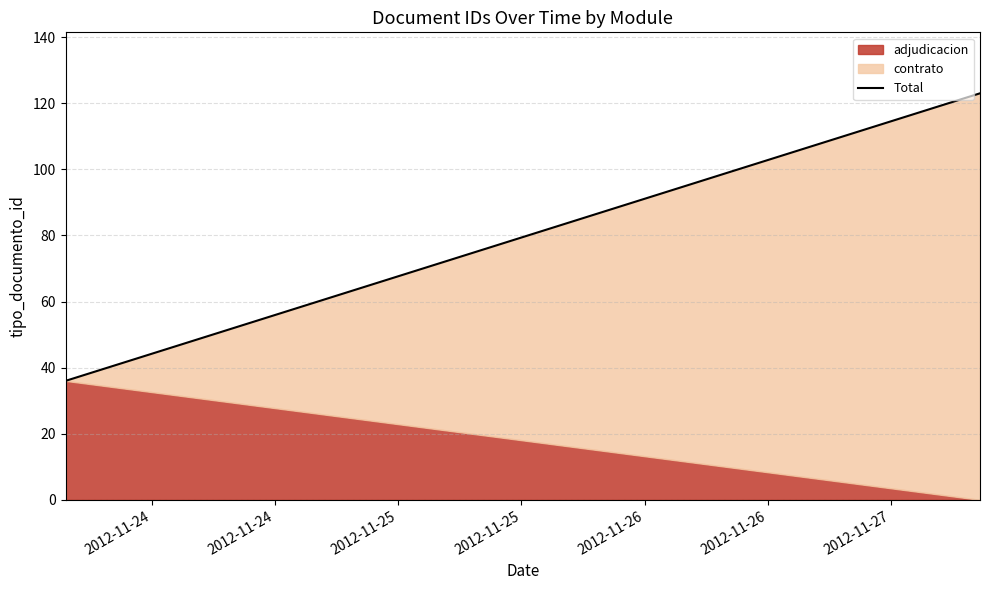

How many lines are shown in the chart?

1